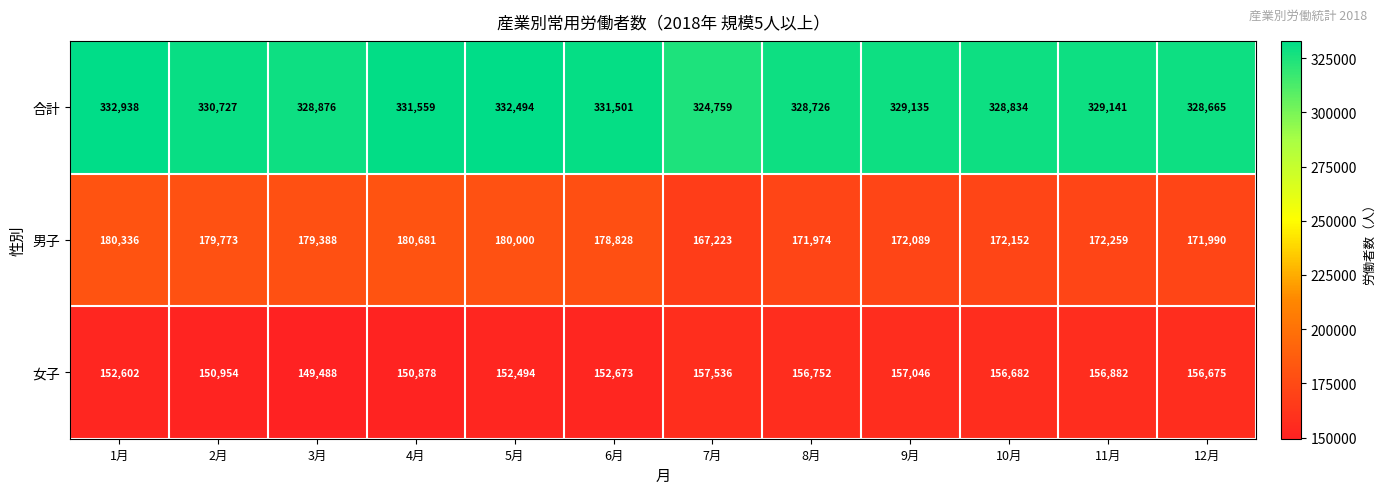

Between 1月 and 10月, which series saw the biggest shift?

男子